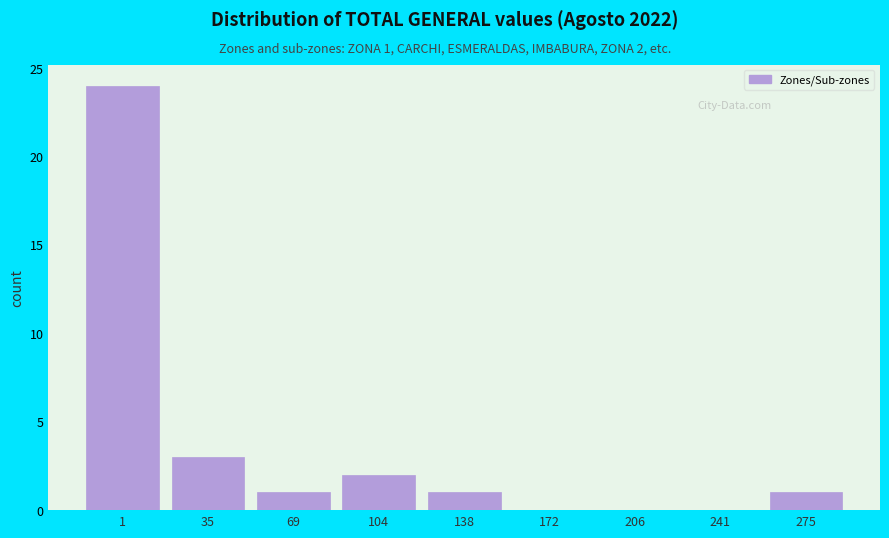

Reading right to left, list all the values displayed in this chart.

275=1	241=0	206=0	172=0	138=1	104=2	69=1	35=3	1=24